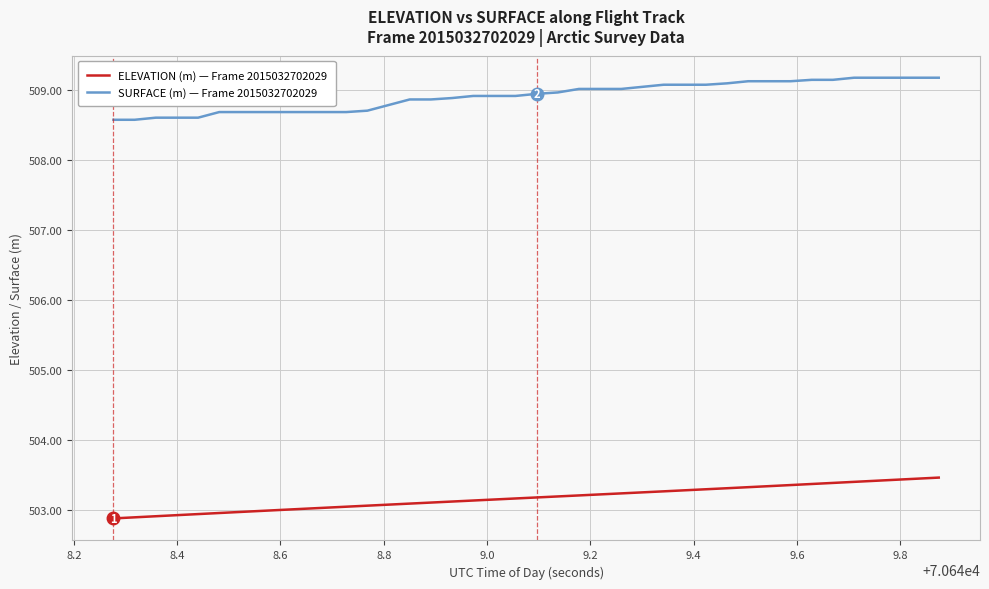

How many series are shown in this chart?

2